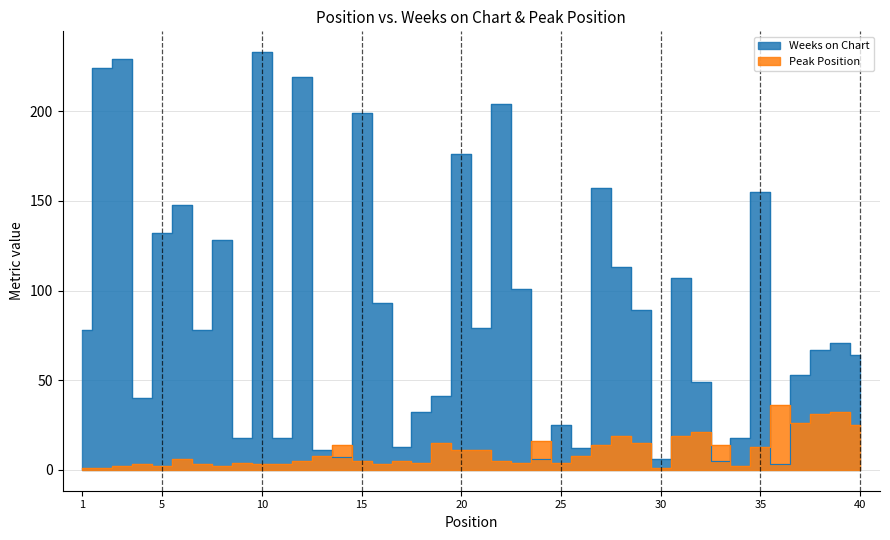

Reading right to left, extract all data points from this chart.

Weeks on Chart: 40=64	39=71	38=67	37=53	36=3	35=155	34=18	33=5	32=49	31=107	30=6	29=89	28=113	27=157	26=12	25=25	24=6	23=101	22=204	21=79	20=176	19=41	18=32	17=13	16=93	15=199	14=7	13=11	12=219	11=18	10=233	9=18	8=128	7=78	6=148	5=132	4=40	3=229	2=224	1=78
Peak Position: 40=25	39=32	38=31	37=26	36=36	35=13	34=2	33=14	32=21	31=19	30=1	29=15	28=19	27=14	26=8	25=4	24=16	23=4	22=5	21=11	20=11	19=15	18=4	17=5	16=3	15=5	14=14	13=8	12=5	11=3	10=3	9=4	8=2	7=3	6=6	5=2	4=3	3=2	2=1	1=1